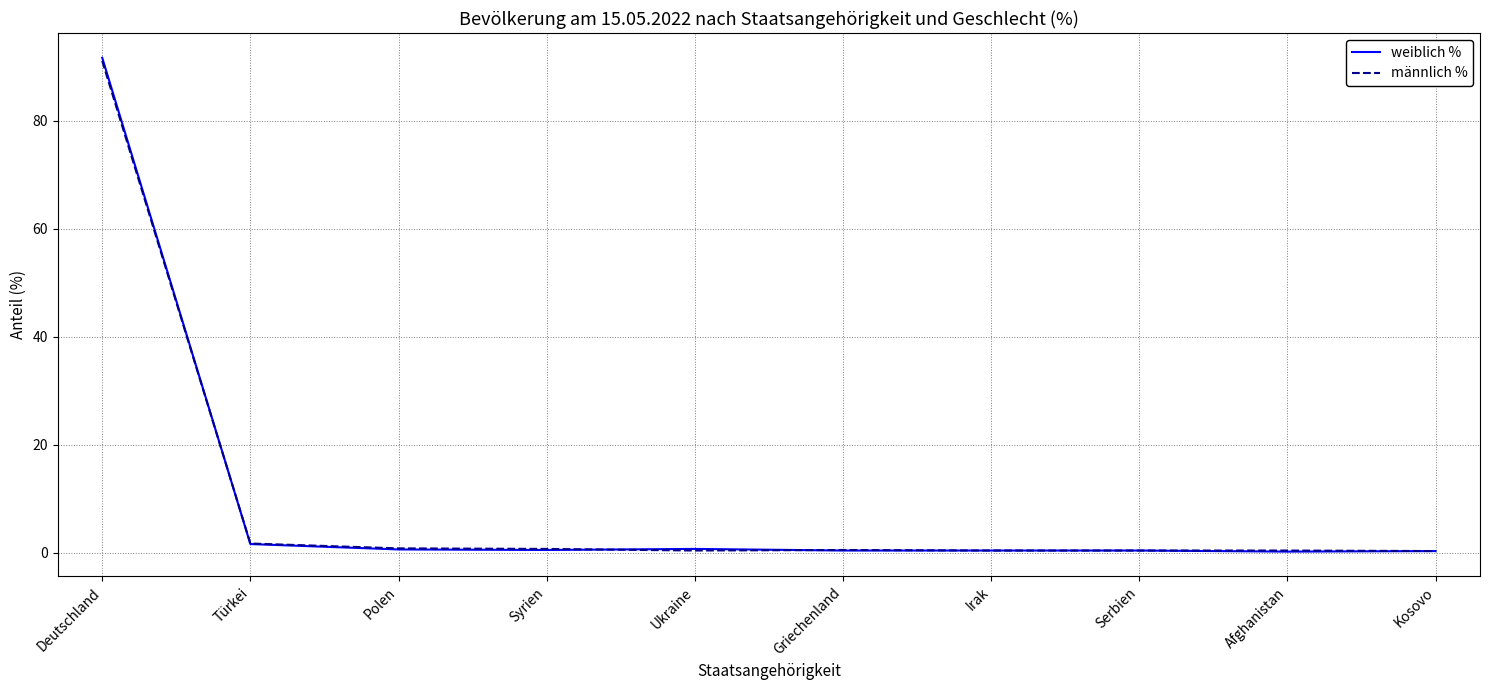

At which category is the sum across all series the highest?

Deutschland